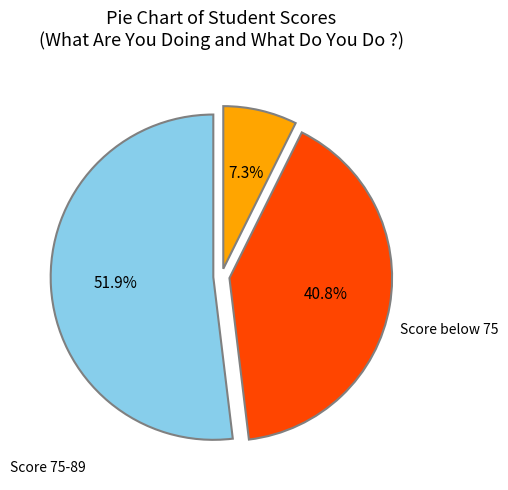

Does any single category account for the majority?

Yes